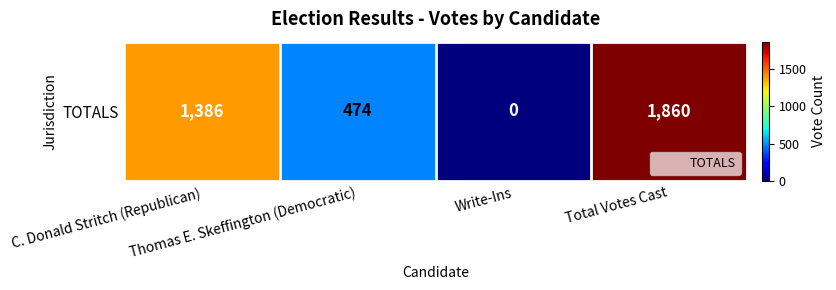

The chart shows a value of 2063 at C. Donald Stritch (Republican). True or false?

False